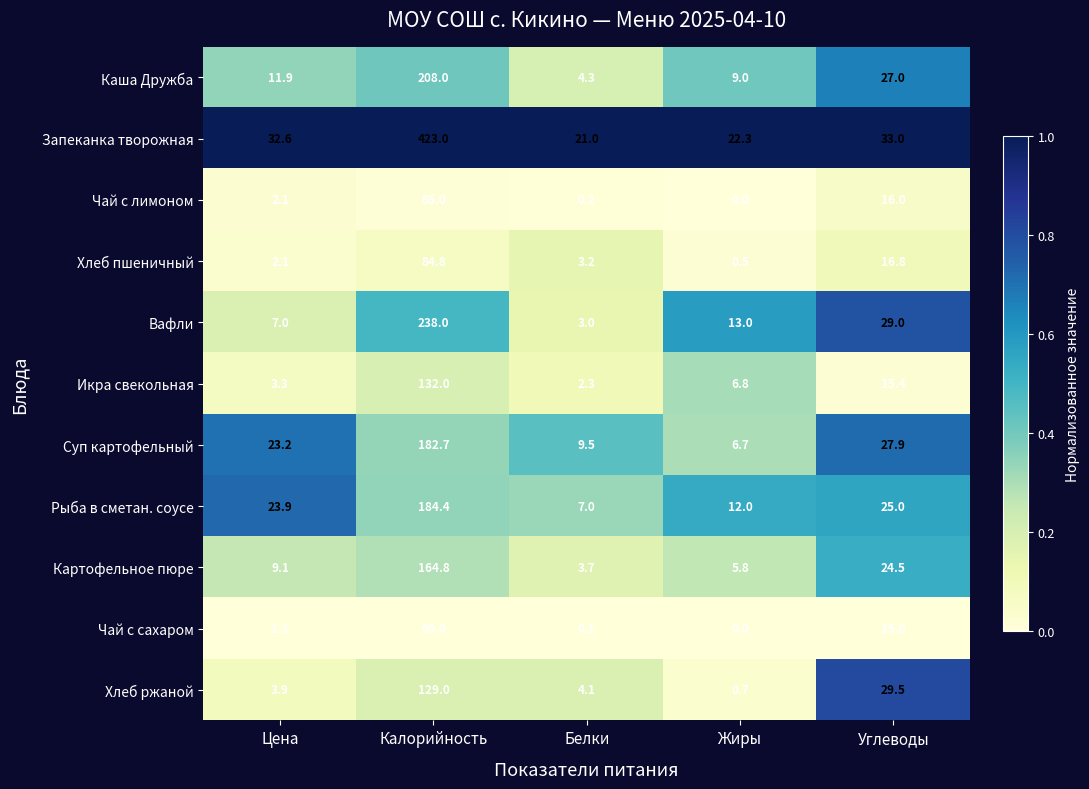

Is it true that Картофельное пюре equals 9.8 at Углеводы?

False